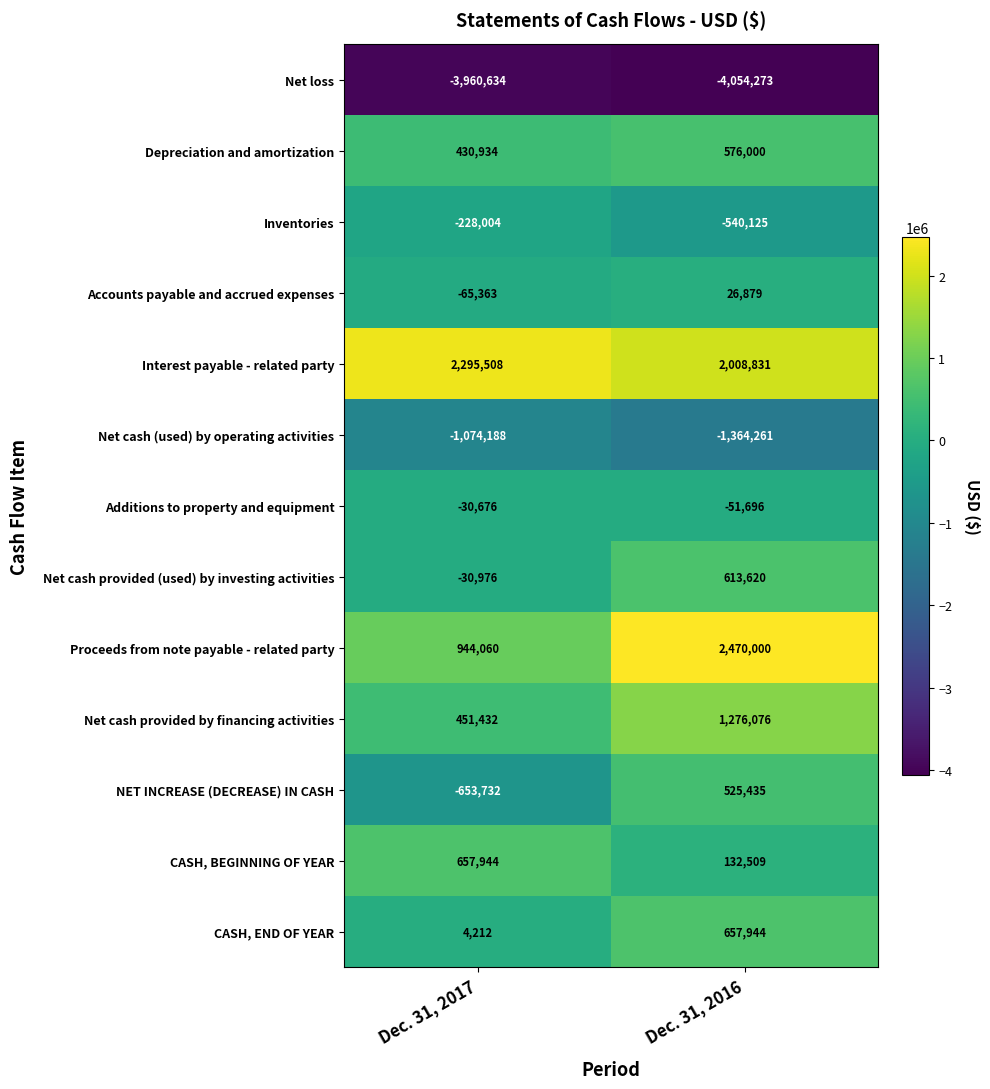

Rank the categories by Net loss value from lowest to highest.

Dec. 31, 2016, Dec. 31, 2017